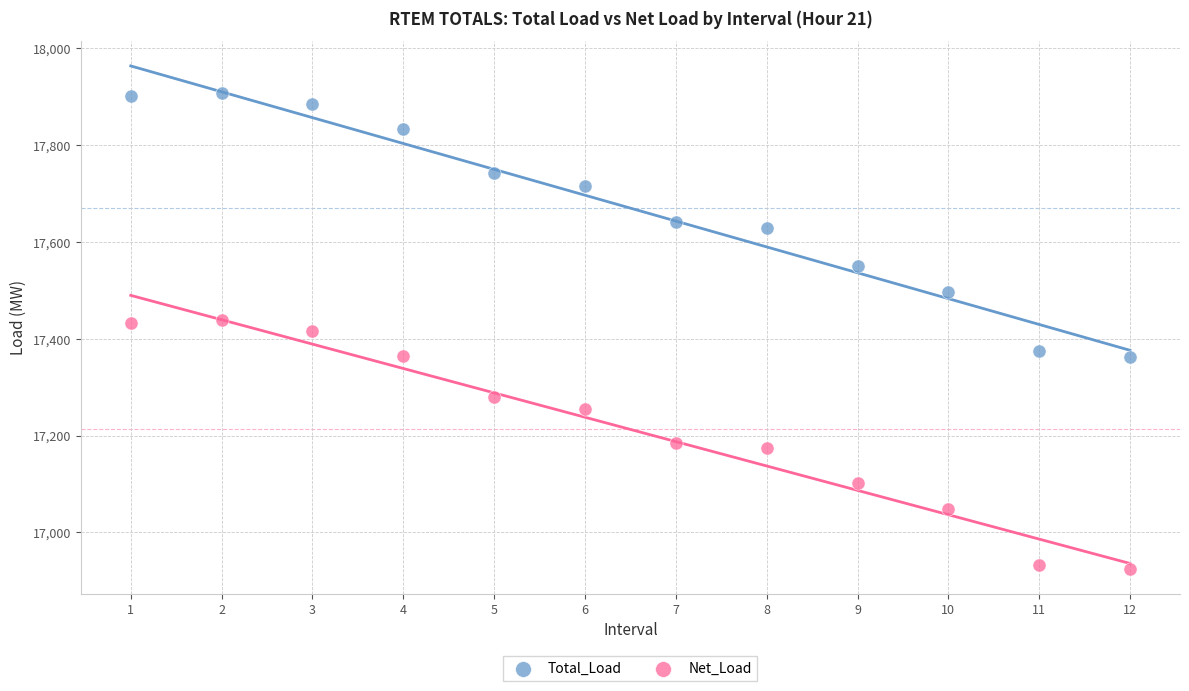

Which series has the largest Y range (max minus min)?

Total_Load